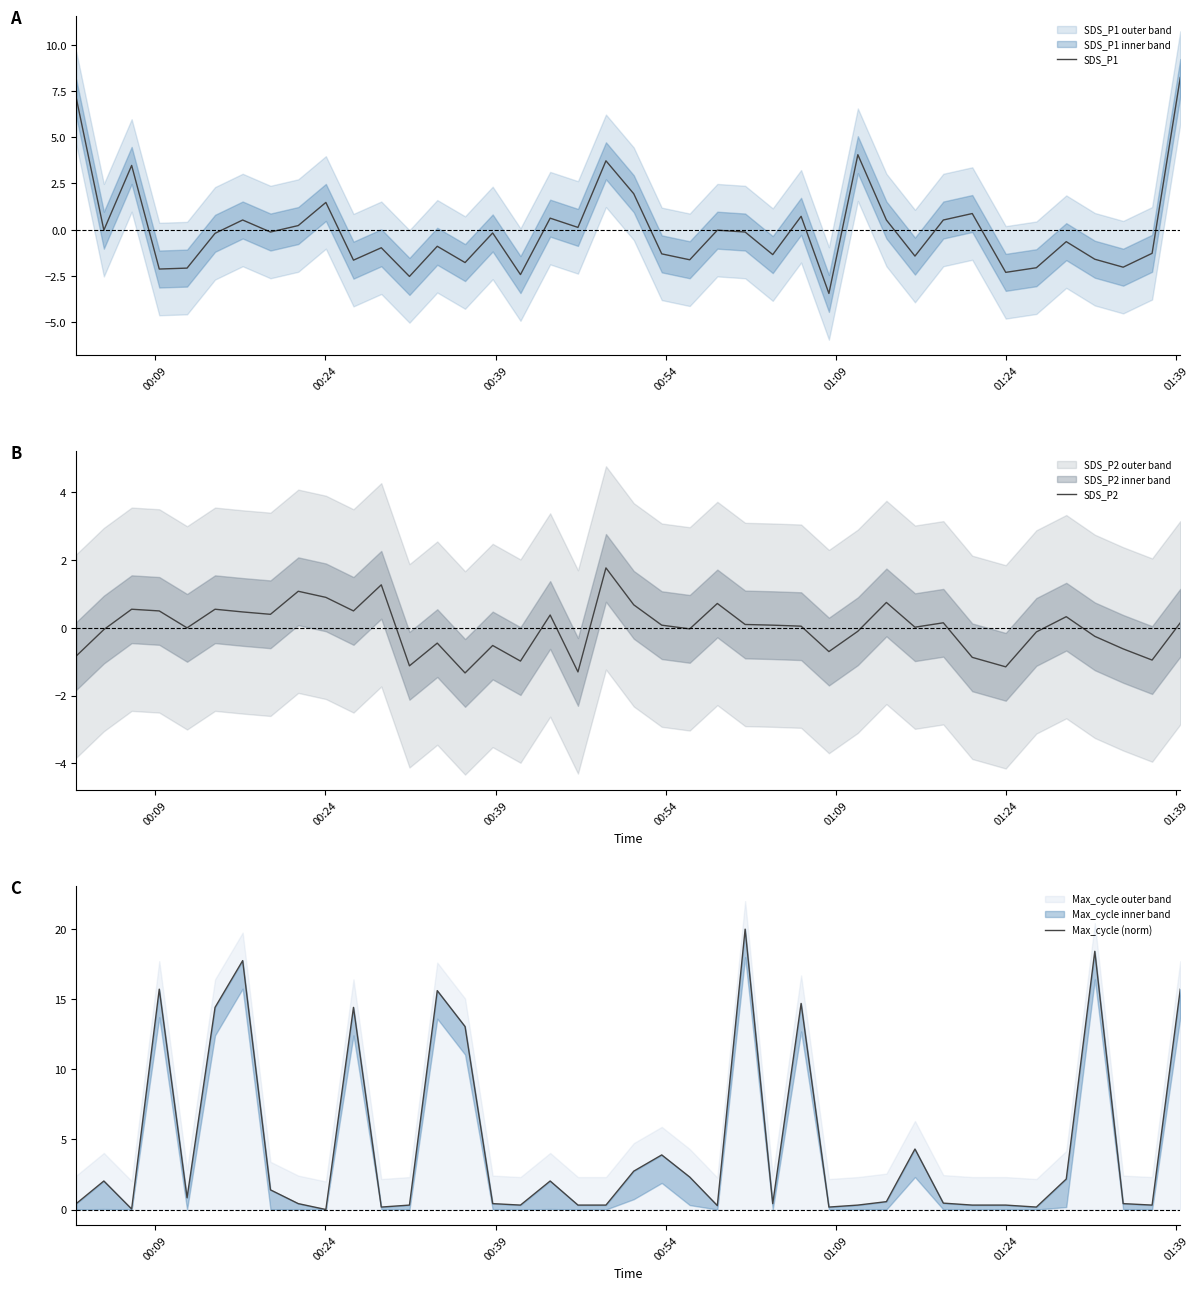

At how many categories does at least one series exceed 13?

10